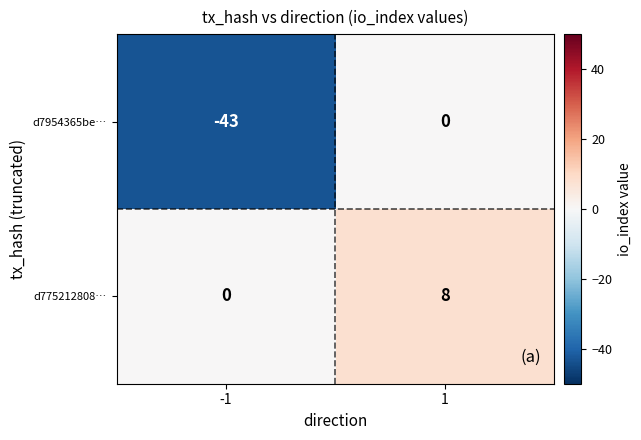

Rank the series by their maximum value, from highest to lowest.

d775212808…, d7954365be…